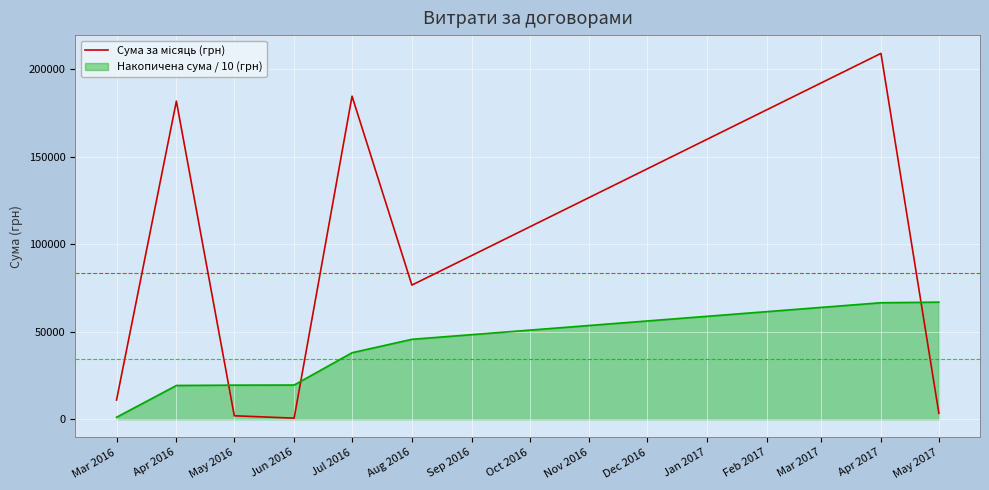

What is the difference between the maximum and minimum values in the Накопичена сума / 10 (грн) series?

65774.3